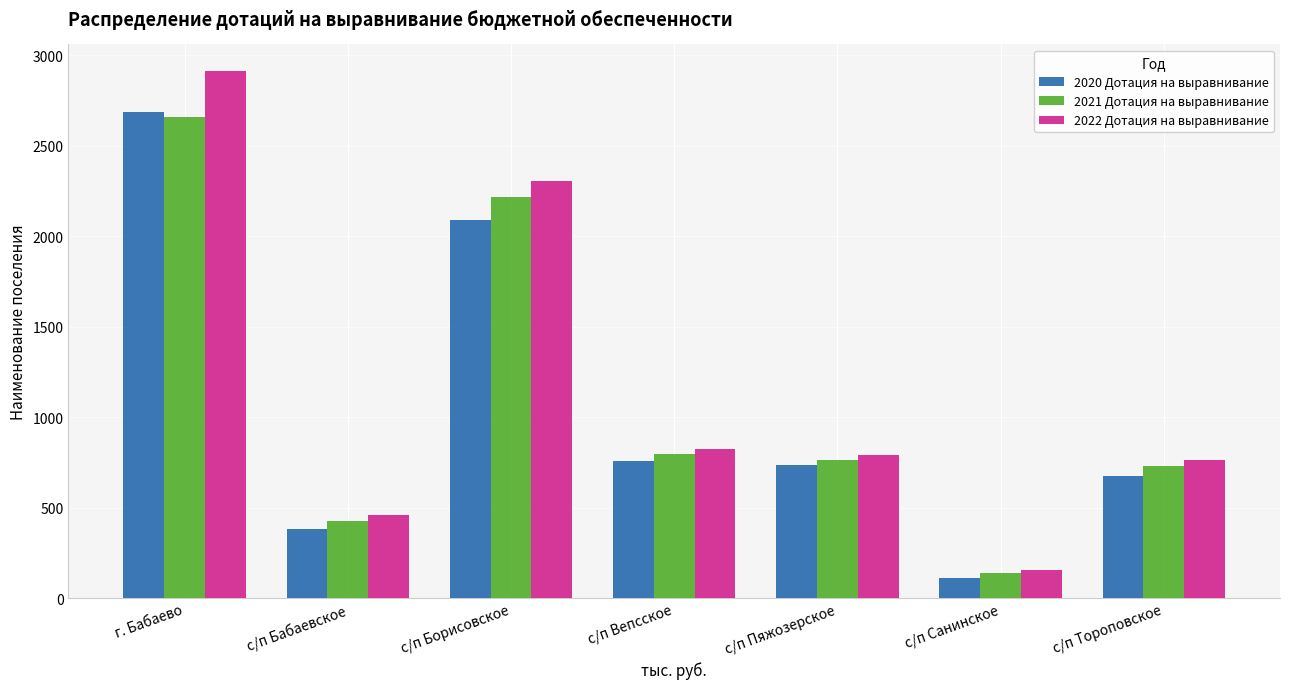

Is the value of 2021 Дотация на выравнивание at с/п Санинское greater than the value of 2022 Дотация на выравнивание at с/п Борисовское?

No